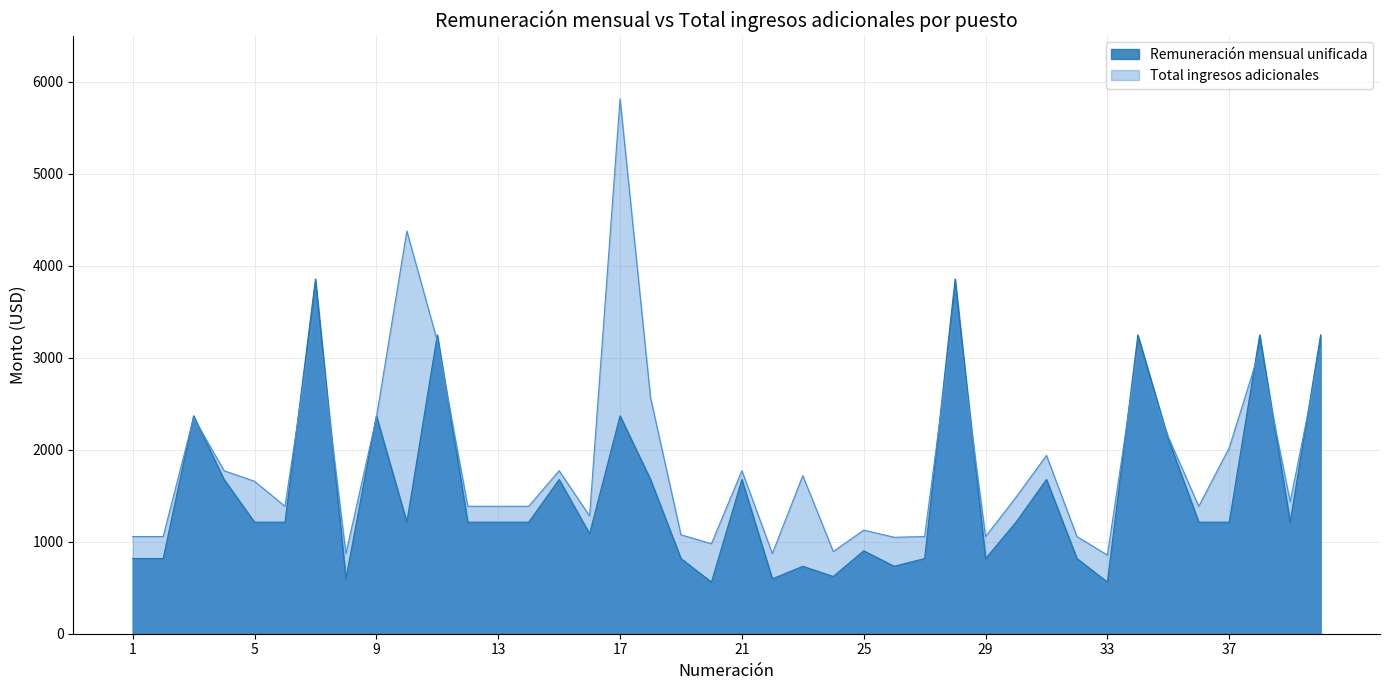

What is the difference between the second highest and second lowest values in the Total ingresos adicionales series?

3503.9